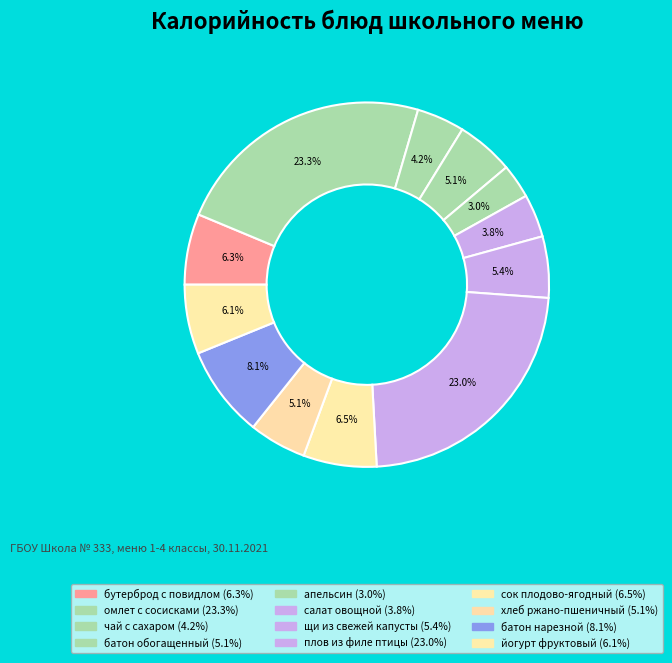

What is the change in value from апельсин to хлеб ржано-пшеничный?

+29